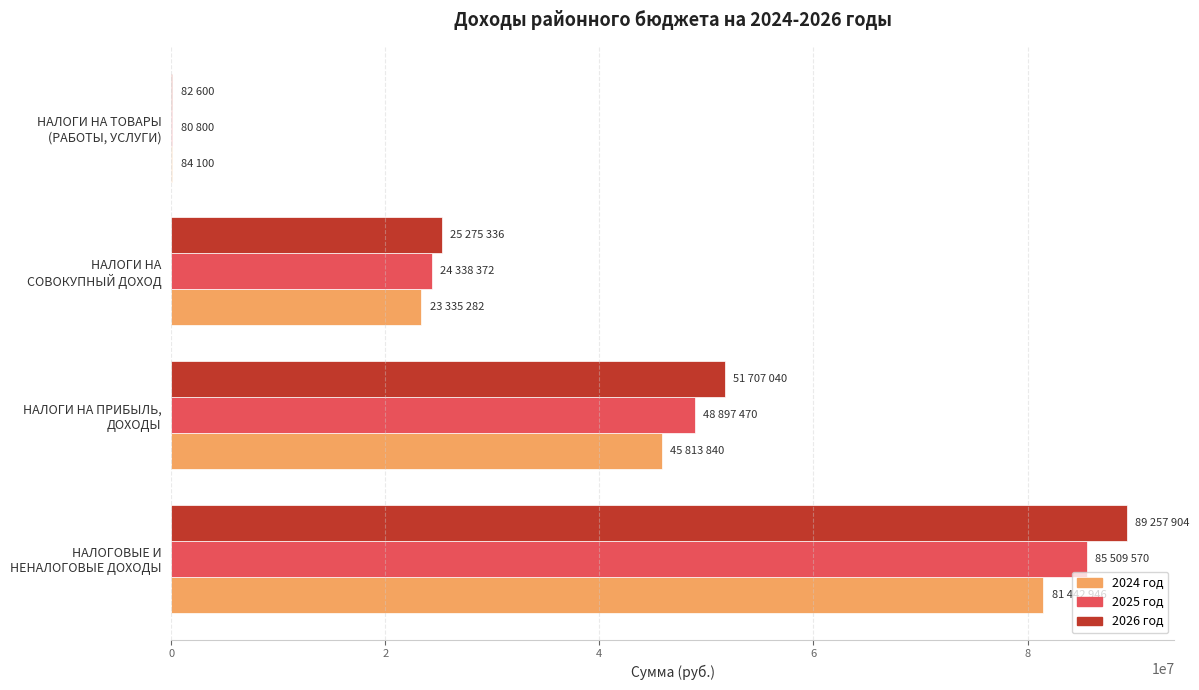

Between НАЛОГОВЫЕ И НЕНАЛОГОВЫЕ ДОХОДЫ and НАЛОГИ НА ПРИБЫЛЬ, ДОХОДЫ, which series saw the biggest shift?

2026 год